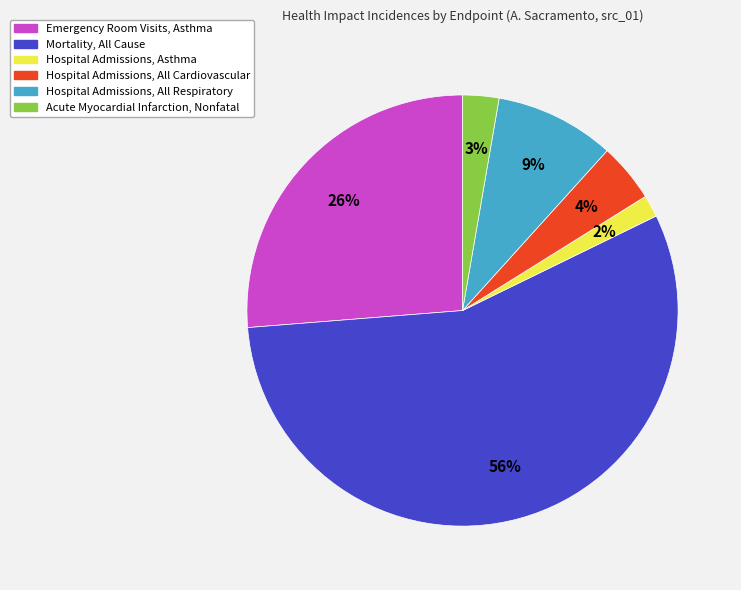

Is it true that Emergency Room Visits, Asthma is 16% of the pie?

False